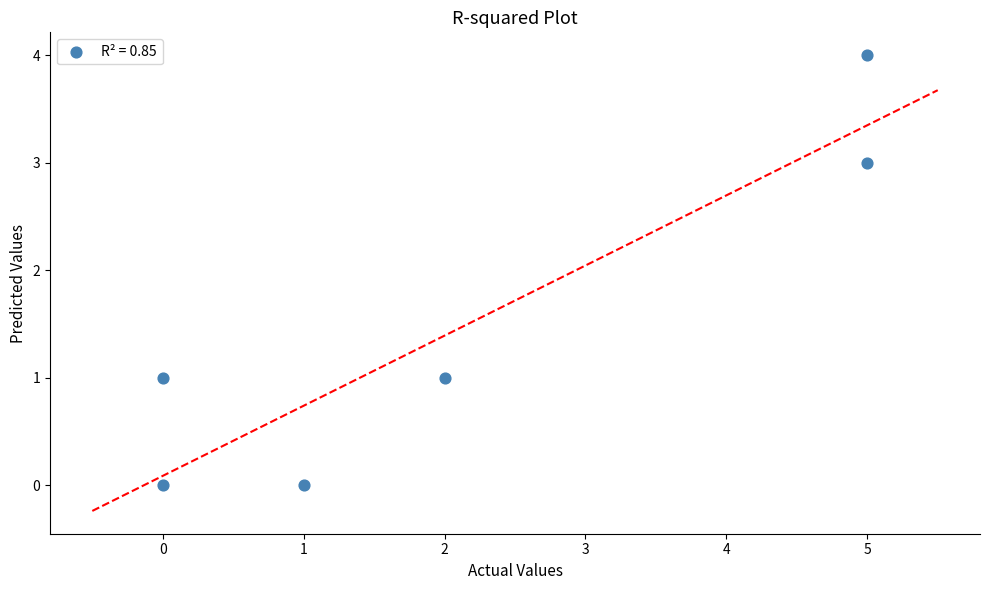

What is the range of X values (max minus min)?

5